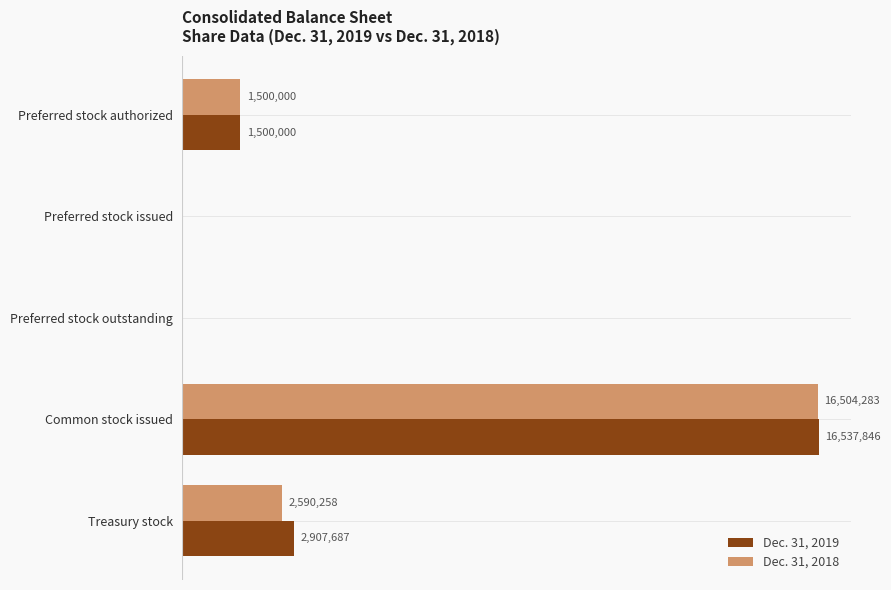

What are all the series names shown in the legend?

Dec. 31, 2019, Dec. 31, 2018